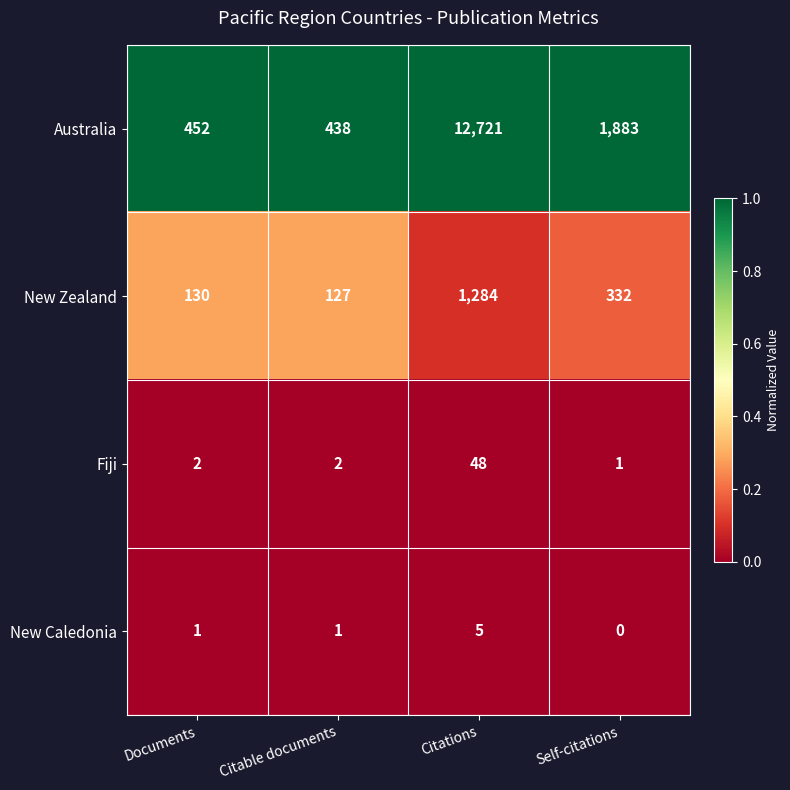

What is the sum of the Fiji values at Self-citations and Citable documents?

3